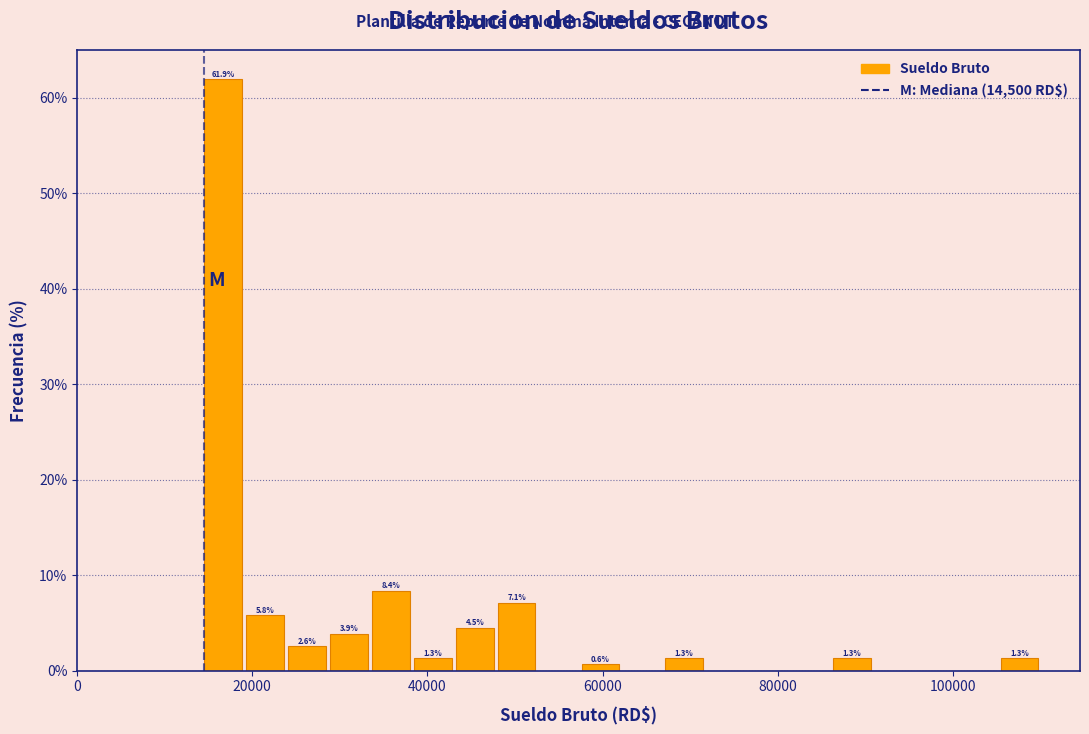

Around what value on the x-axis is the tallest bar? Give the approximate position of its centre, as read against the axis.

16000